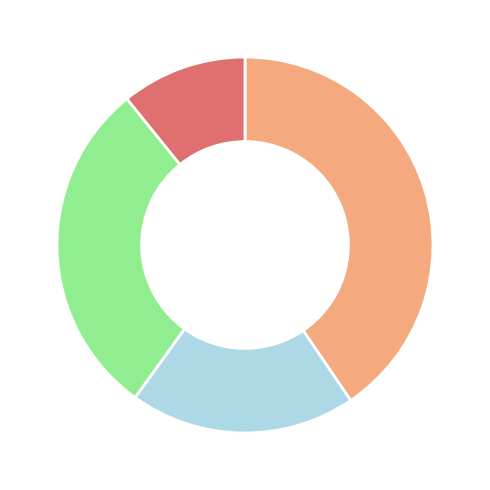

Is there any slice that represents more than half of the pie?

No